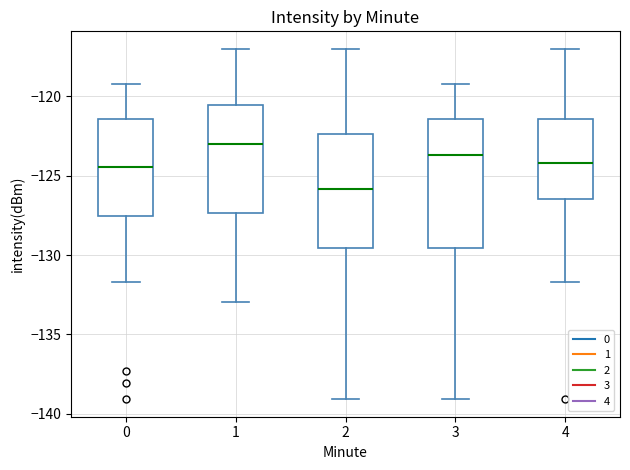

Where does the lower whisker of the box at x = 4 end on the y-axis? The values are not printed on the chart, so give them approximately, as read against the axis.

-131.5